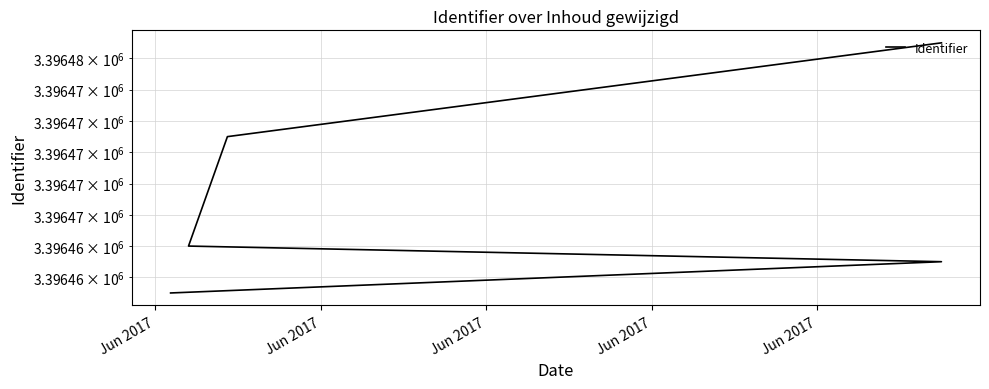

What is the value of the 1st point from the left?

3396461